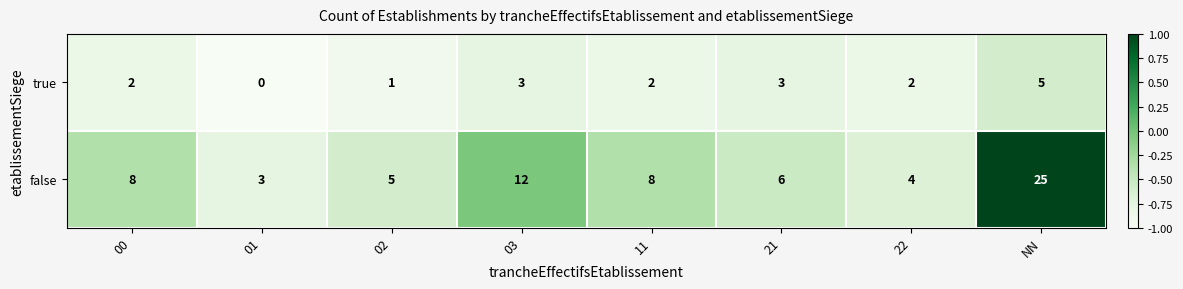

Reading left to right, list all the values displayed in this chart.

true: 00=2	01=0	02=1	03=3	11=2	21=3	22=2	NN=5
false: 00=8	01=3	02=5	03=12	11=8	21=6	22=4	NN=25